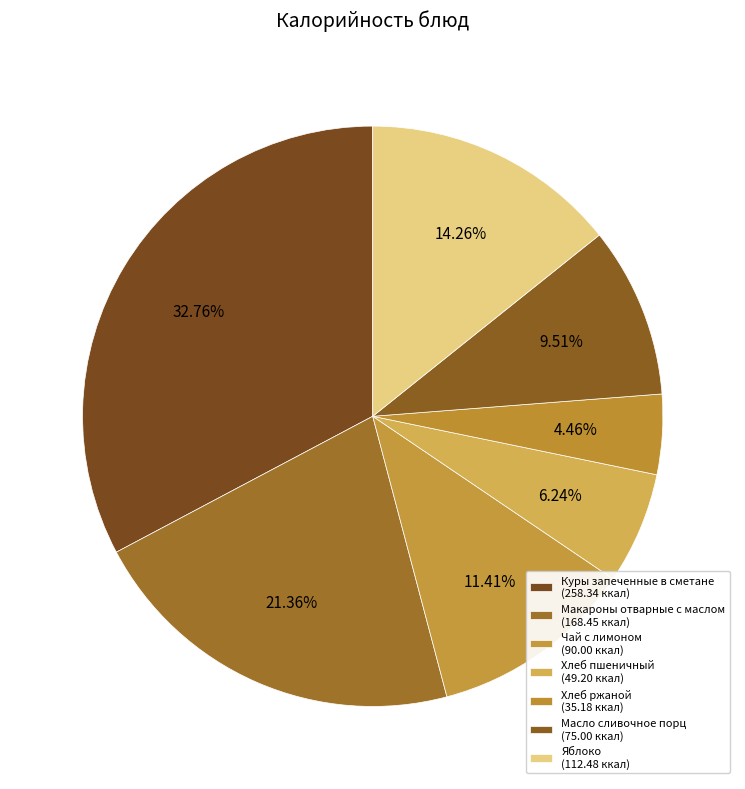

How many segments does this pie chart have?

7